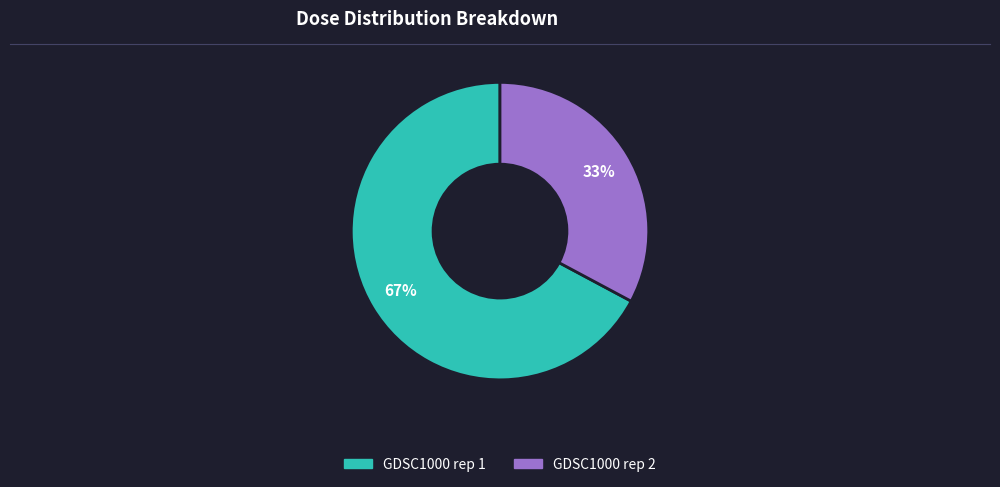

To the nearest percent, what is the average slice percentage?

50%